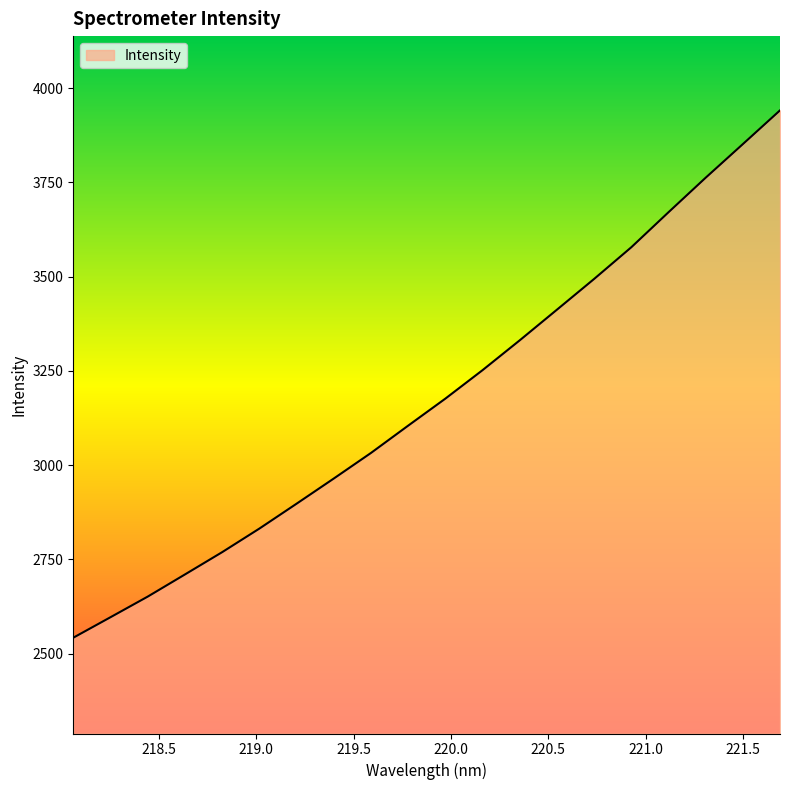

What is the minimum value shown in the chart?

2541.9